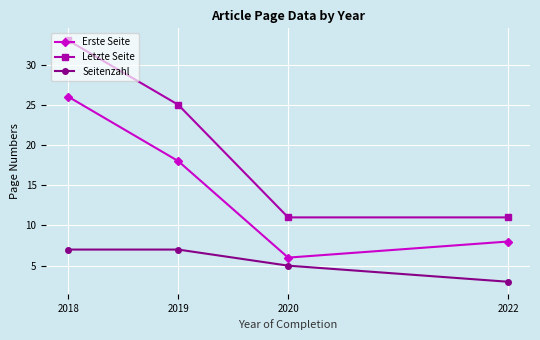

True or false: Letzte Seite and Seitenzahl intersect in this chart.

False